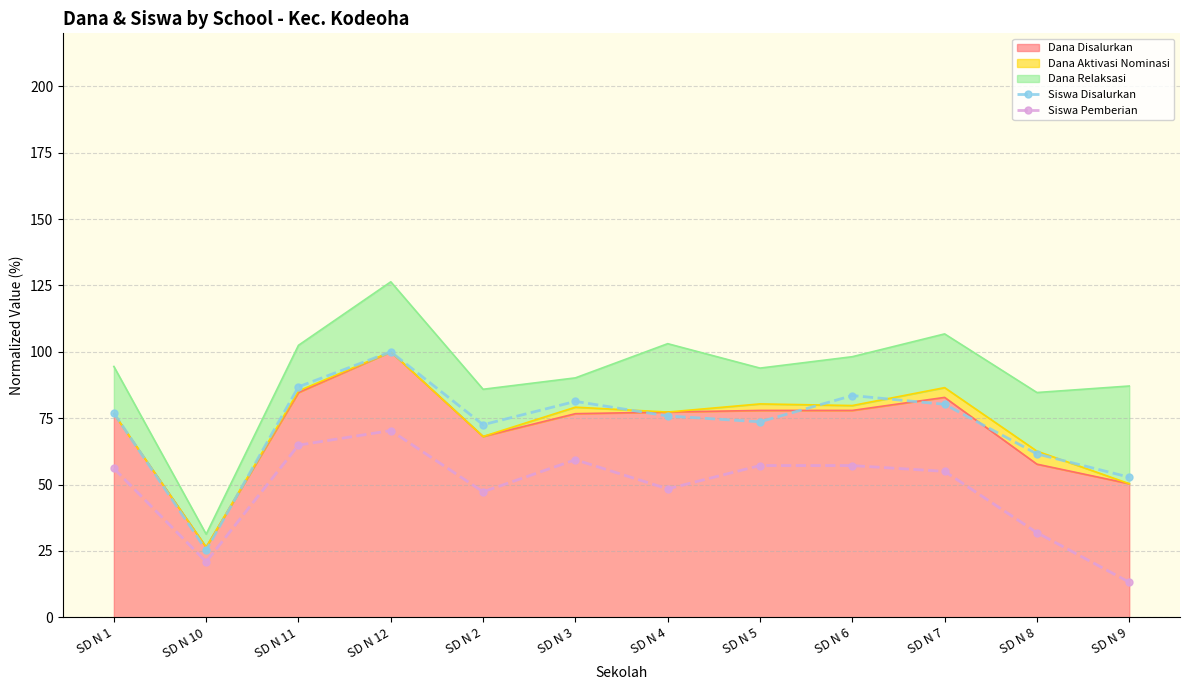

True or false: Siswa Disalurkan has more than 1 interior local peaks.

True